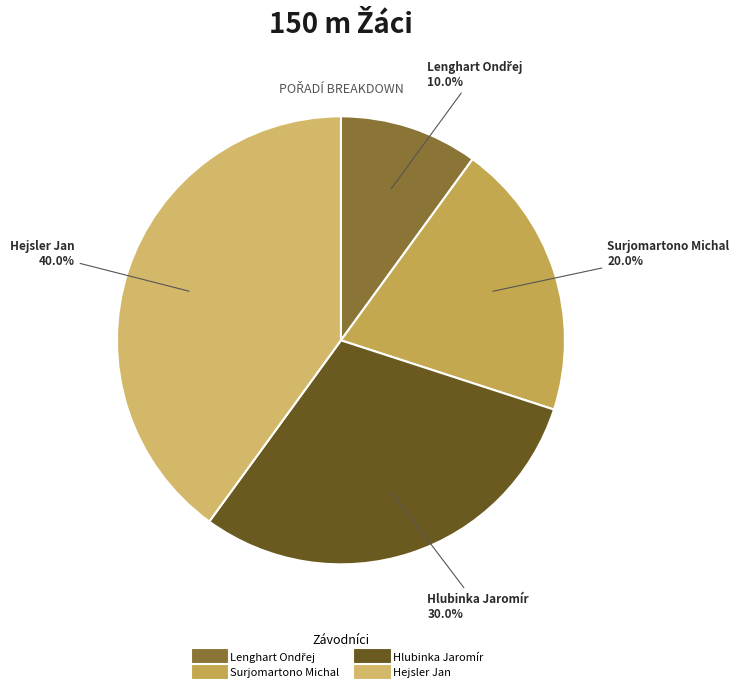

How many slices are in this pie chart?

4